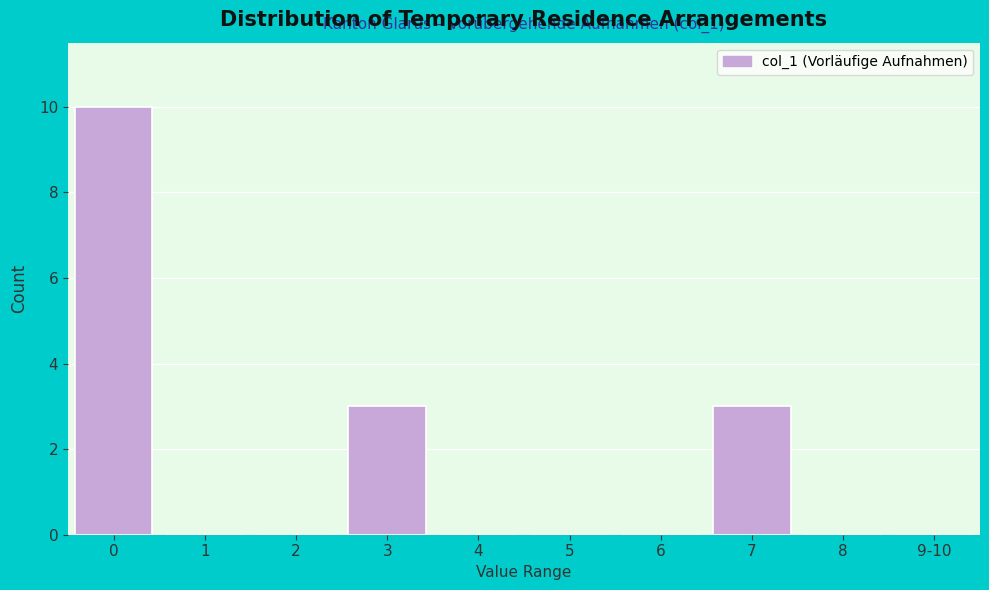

The value at 9-10 is 0. True or false?

True